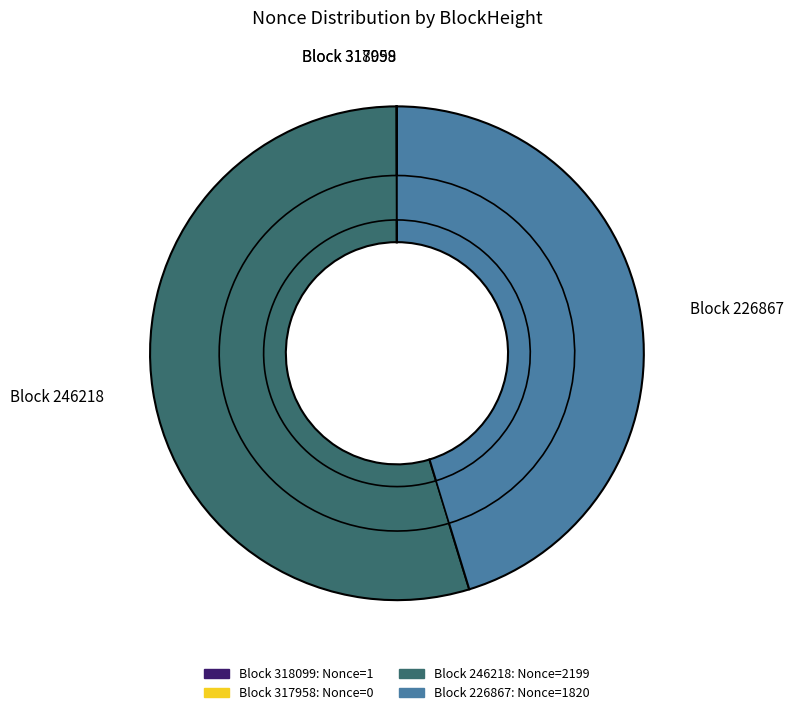

True or false: 246218 accounts for 61% of the total.

False